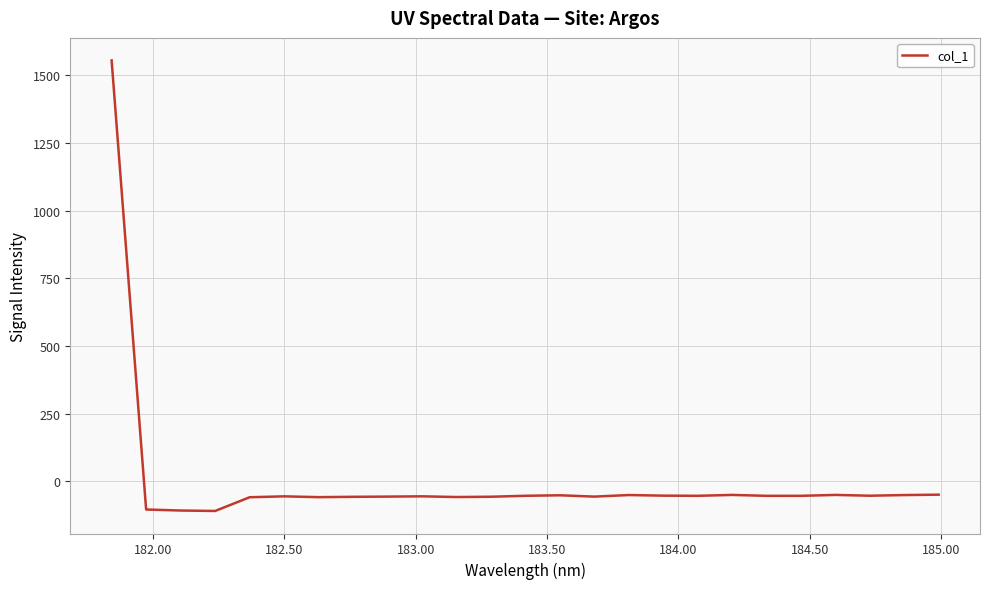

What is the difference between the maximum and minimum values?

1663.9